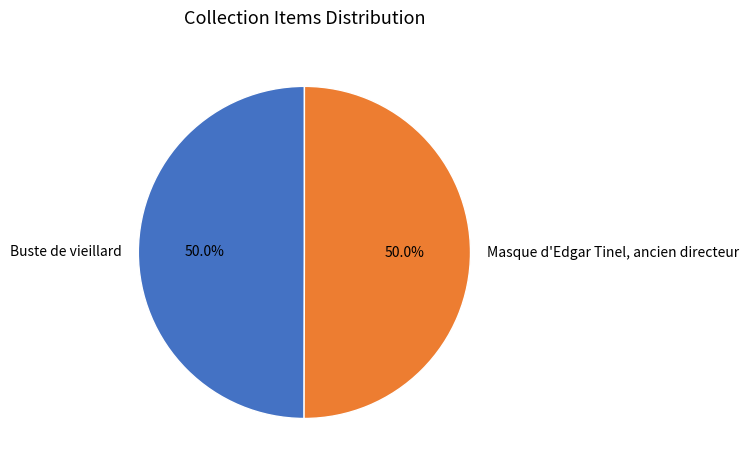

To the nearest percent, what portion does Buste de vieillard represent?

50%